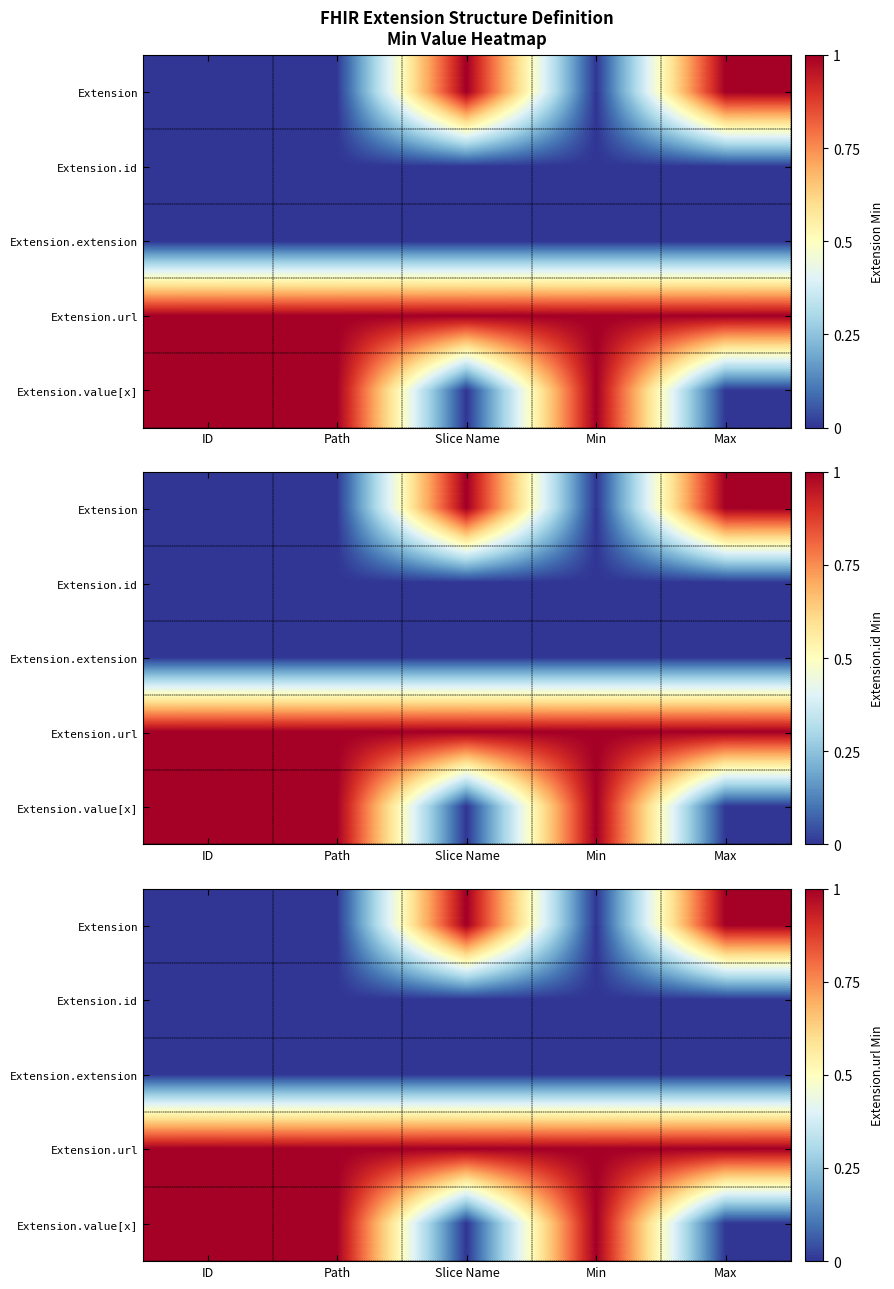

Rank the categories by Extension.extension value from lowest to highest.

ID, Path, Slice Name, Min, Max